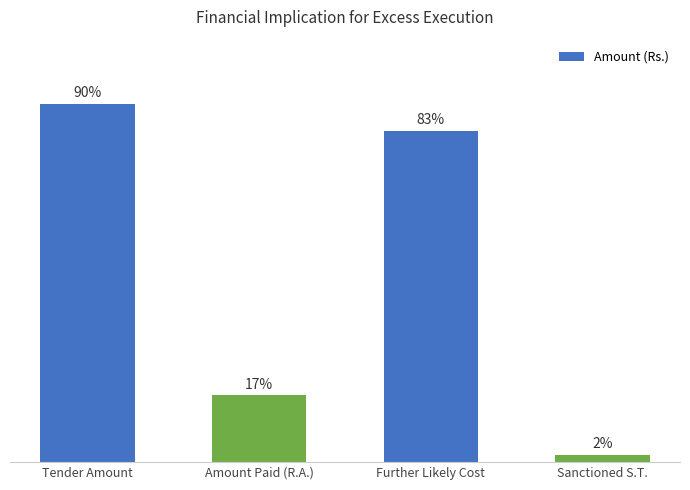

What position from the right is Tender Amount?

4